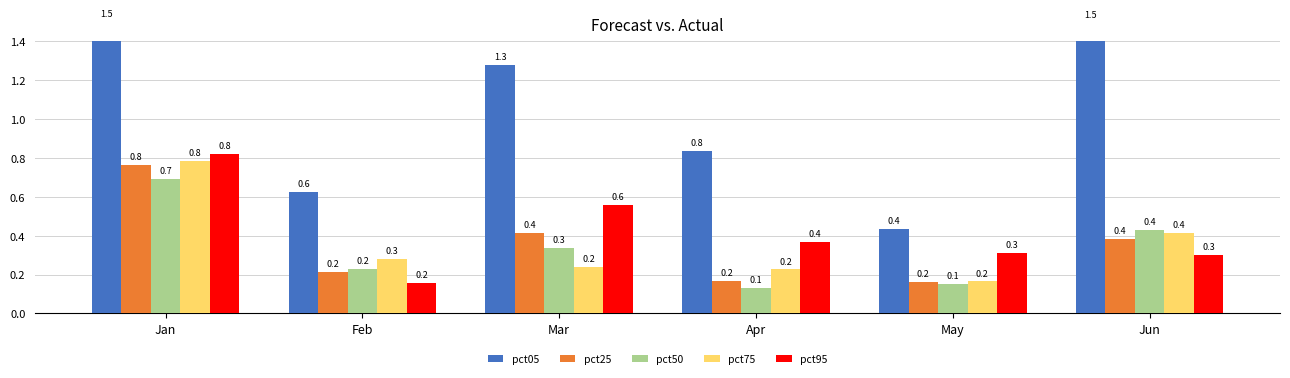

Count the pct75 values in the range 0 to 1.

6